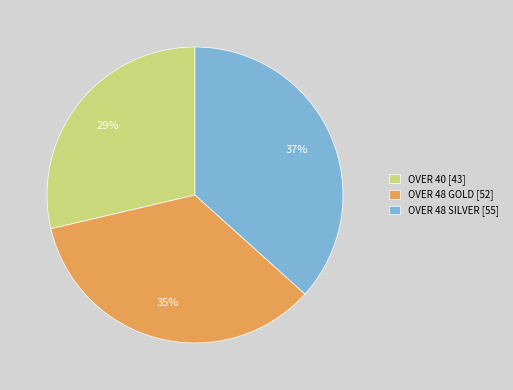

Does any single category account for the majority?

No